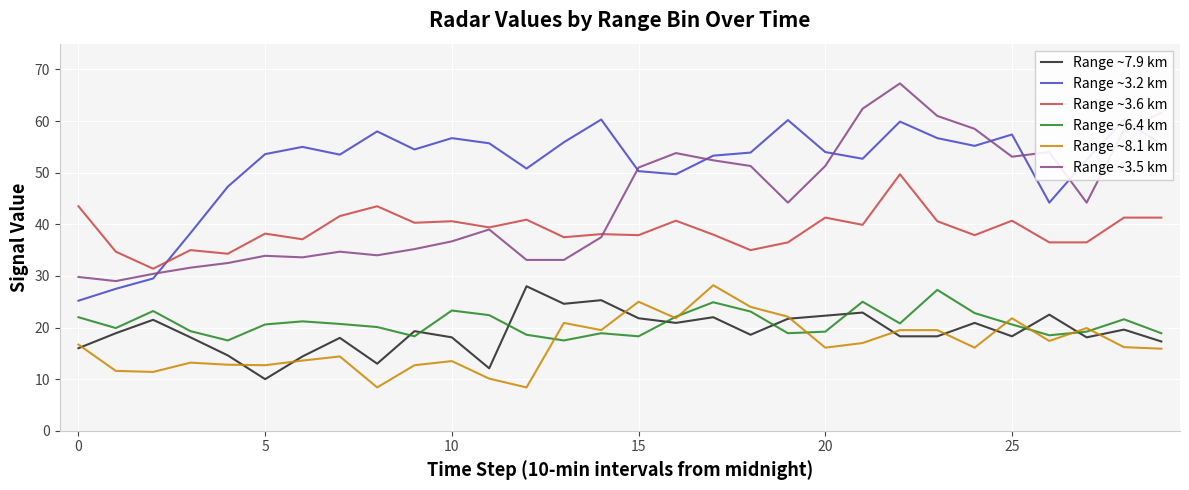

What is the difference between the second highest and minimum values in the Range ~3.2 km series?

35.0